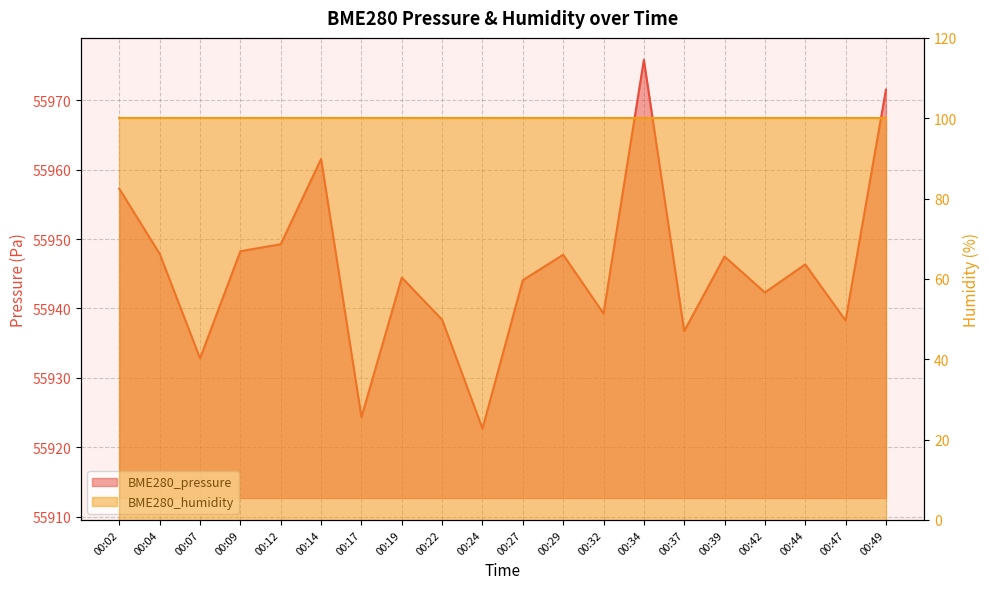

Approximately how many times larger is the value at 00:27 compared to 00:32?

1.0